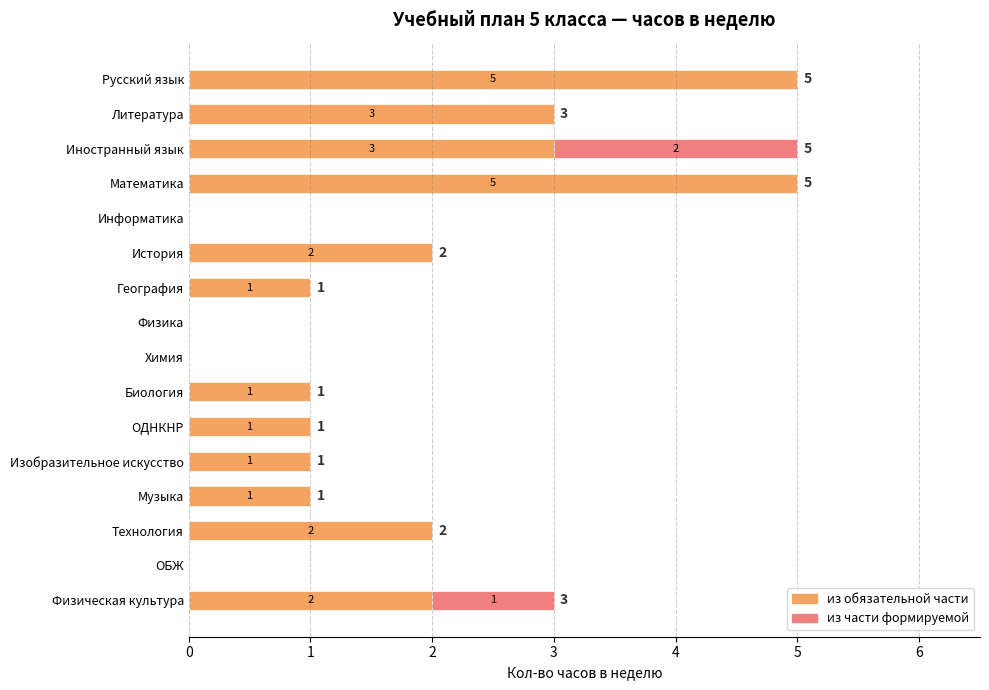

How many series are shown in this chart?

2